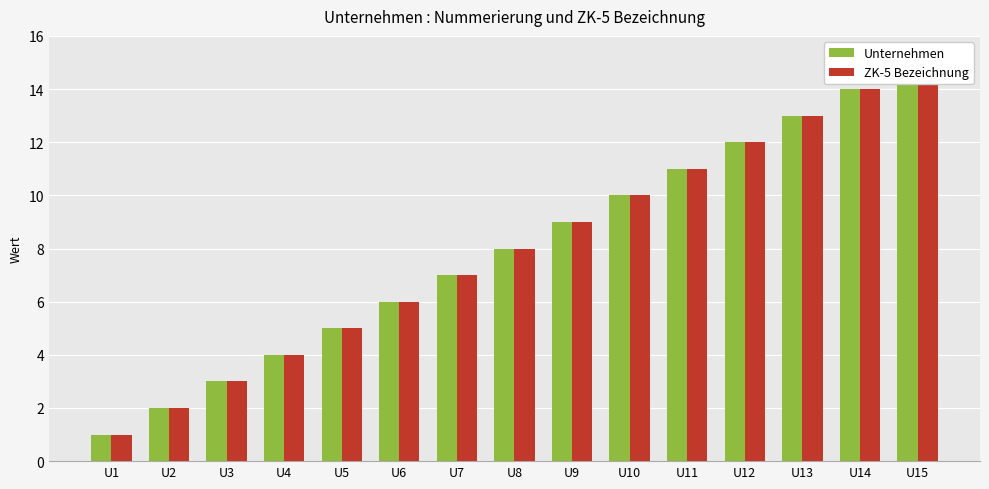

Where does the ZK-5 Bezeichnung series first go above 8?

U9